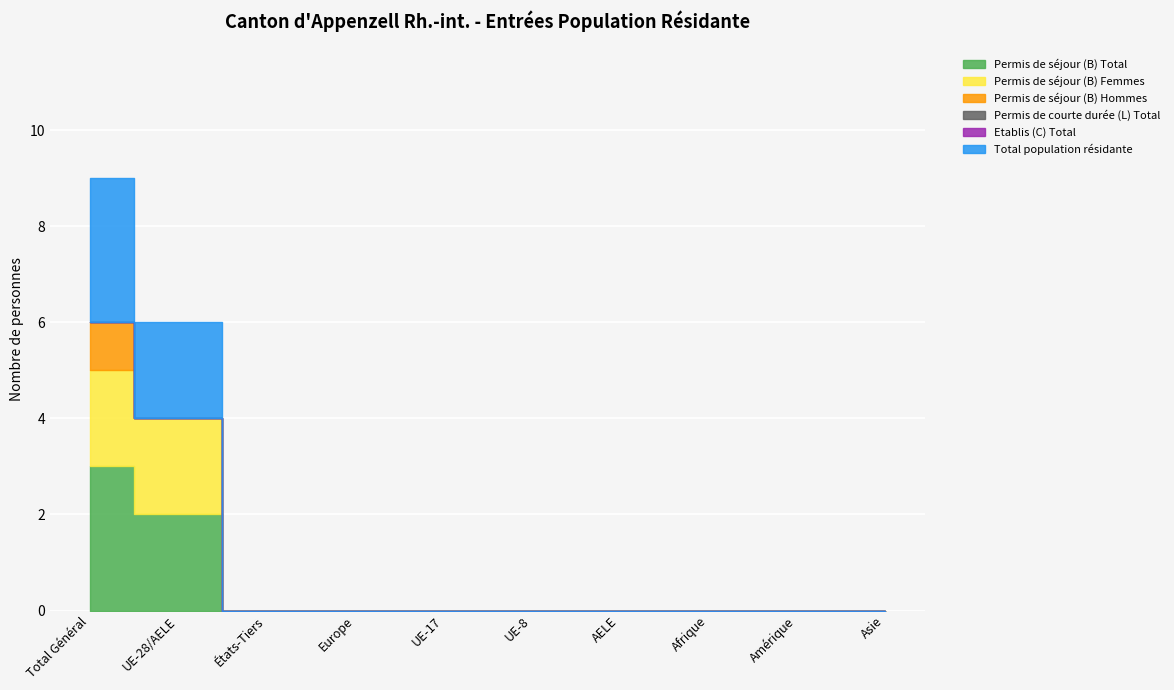

Rank the series at UE-8 from lowest to highest value.

Permis de séjour (B) Total, Permis de séjour (B) Femmes, Permis de séjour (B) Hommes, Permis de courte durée (L) Total, Etablis (C) Total, Total population résidante